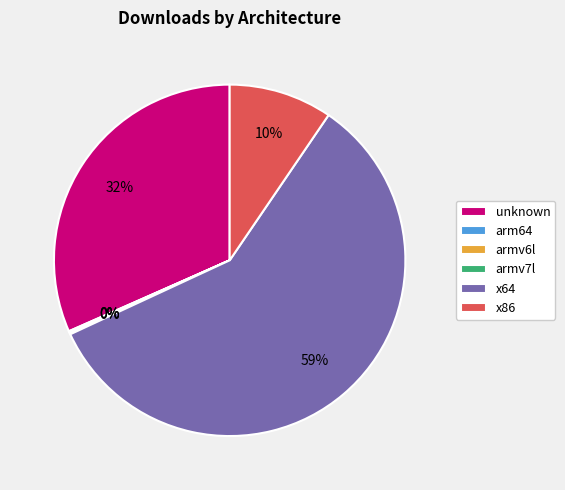

True or false: x64 accounts for 59% of the total.

True